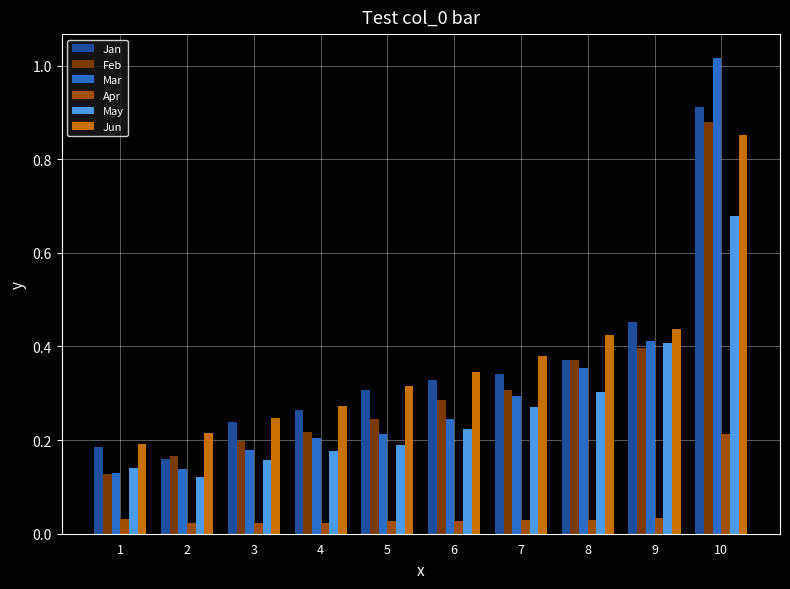

Does the chart contain stacked bars?

No